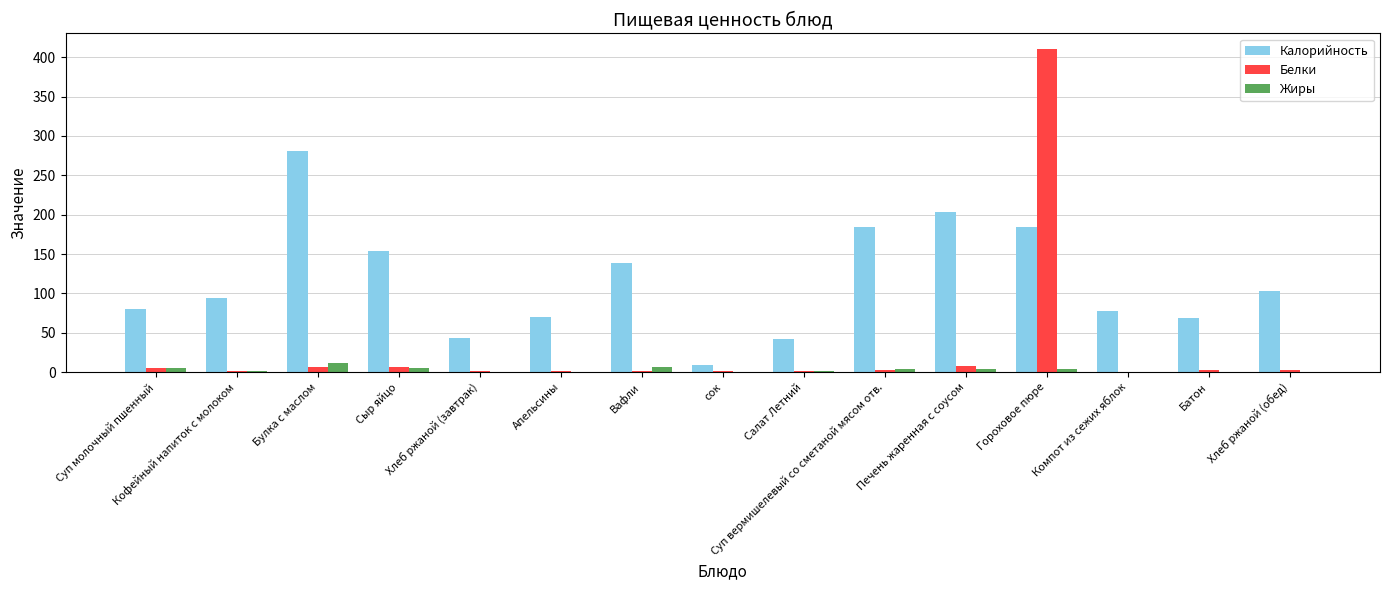

Which series has the largest total across all categories?

Калорийность